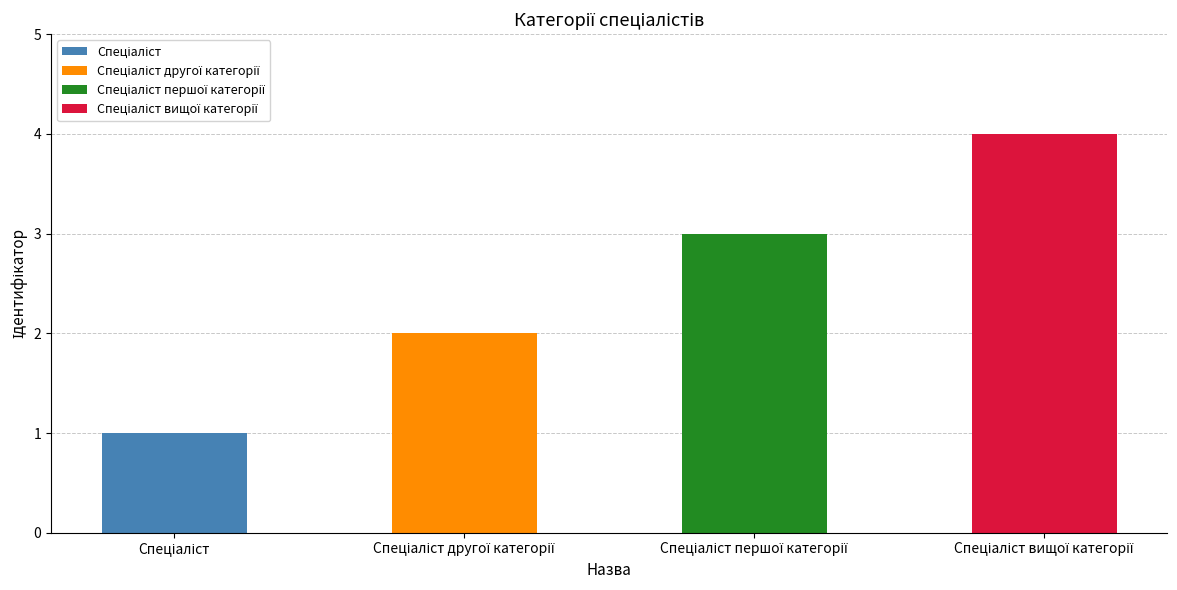

What is the difference between the maximum and minimum values?

3